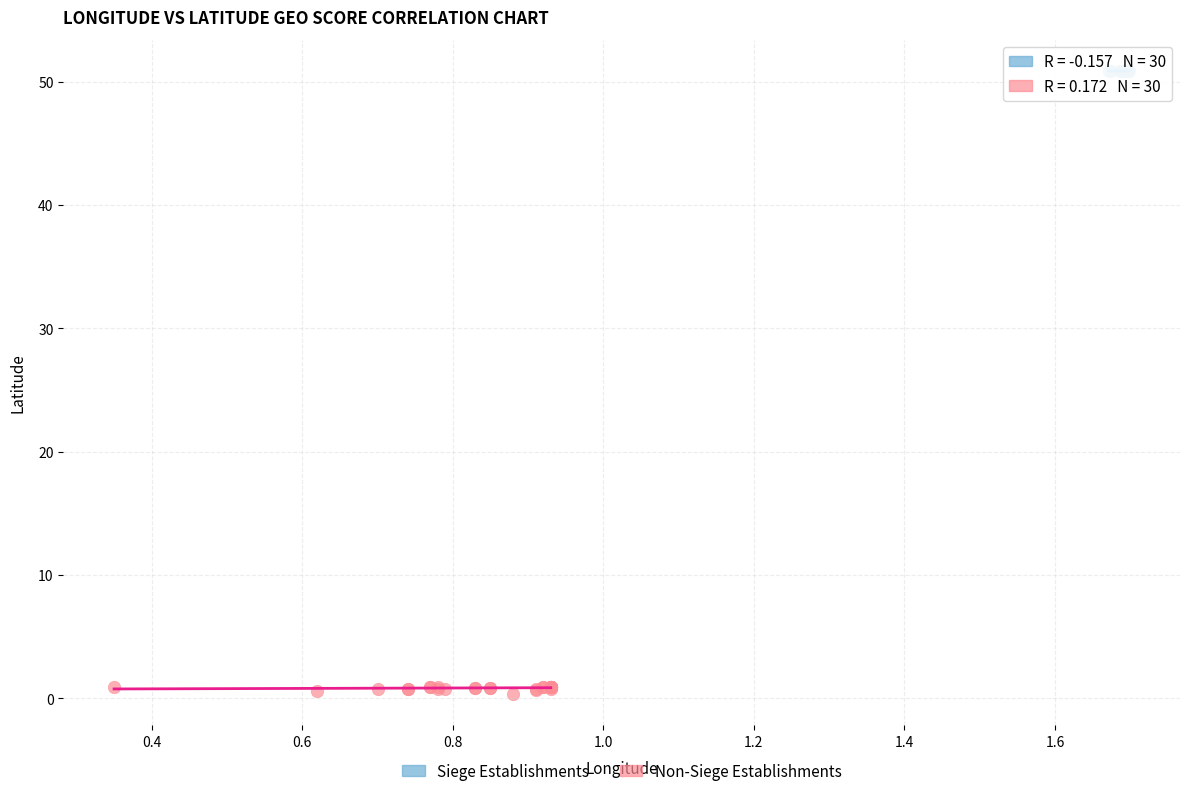

Which series has the widest spread of Y values?

Non-Siege Establishments